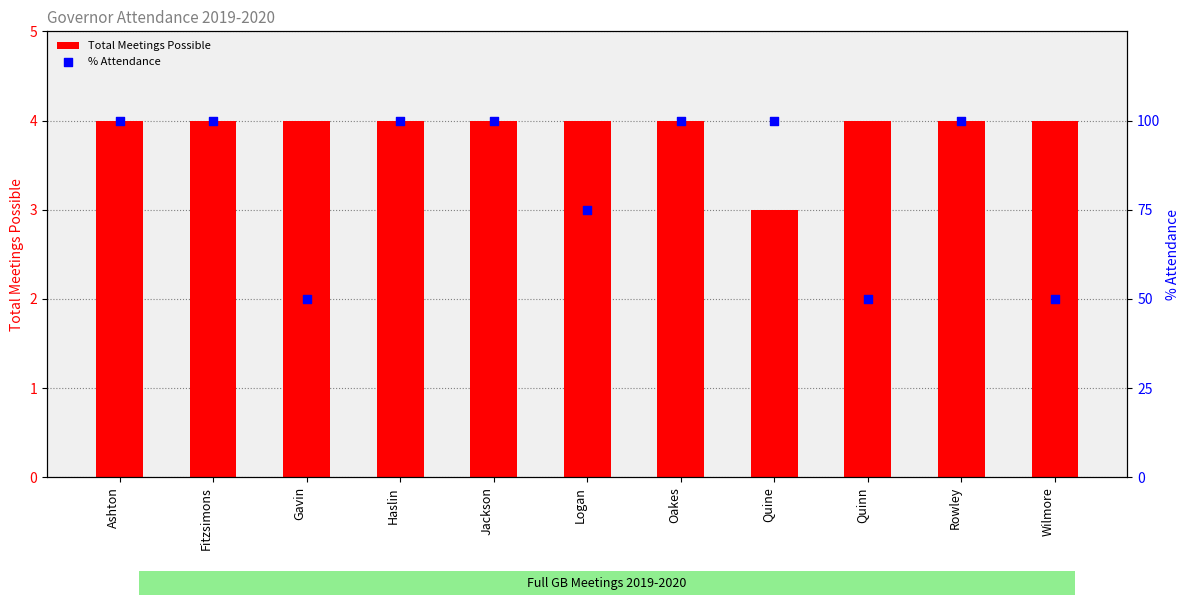

Which series contains the lowest Y value?

Total Meetings Possible